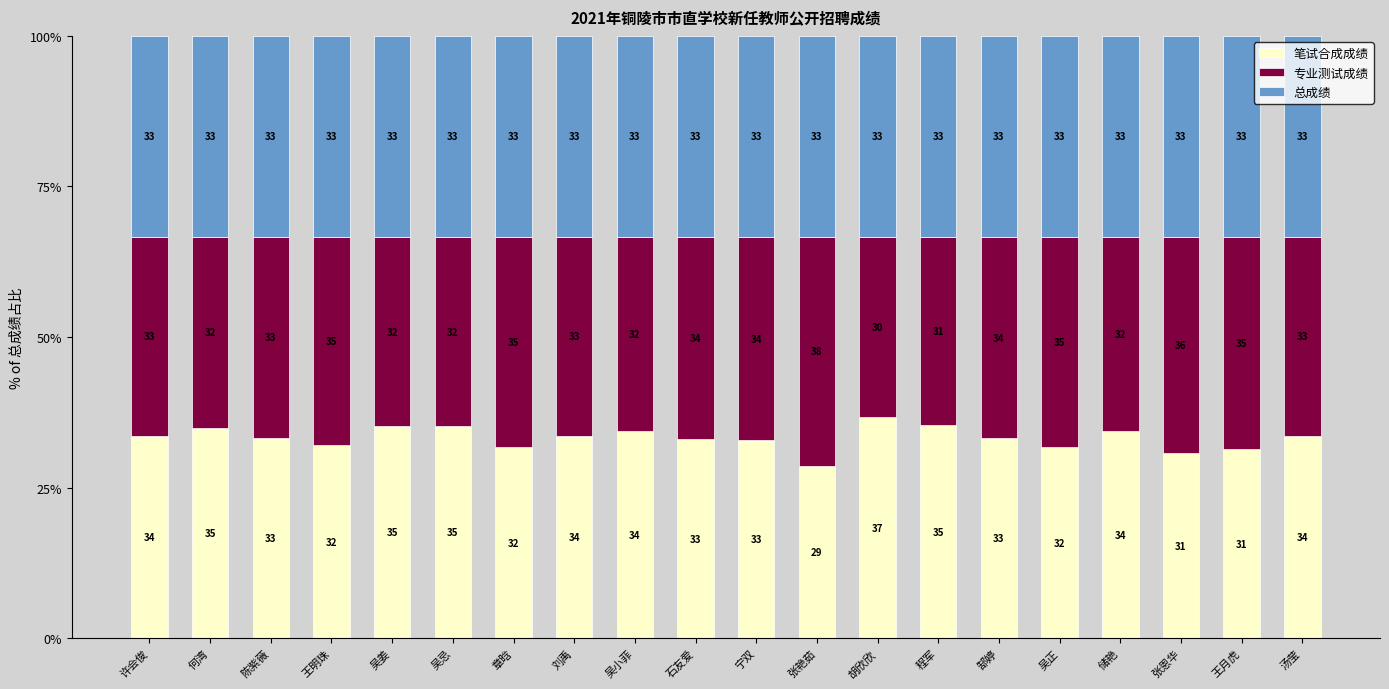

What is the maximum value for 笔试合成成绩?

36.7